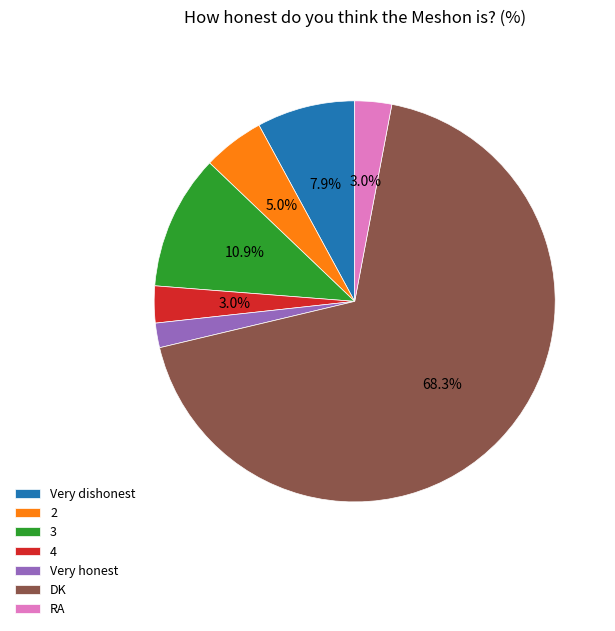

What is the ratio of the value at RA to the value at 2?

0.6